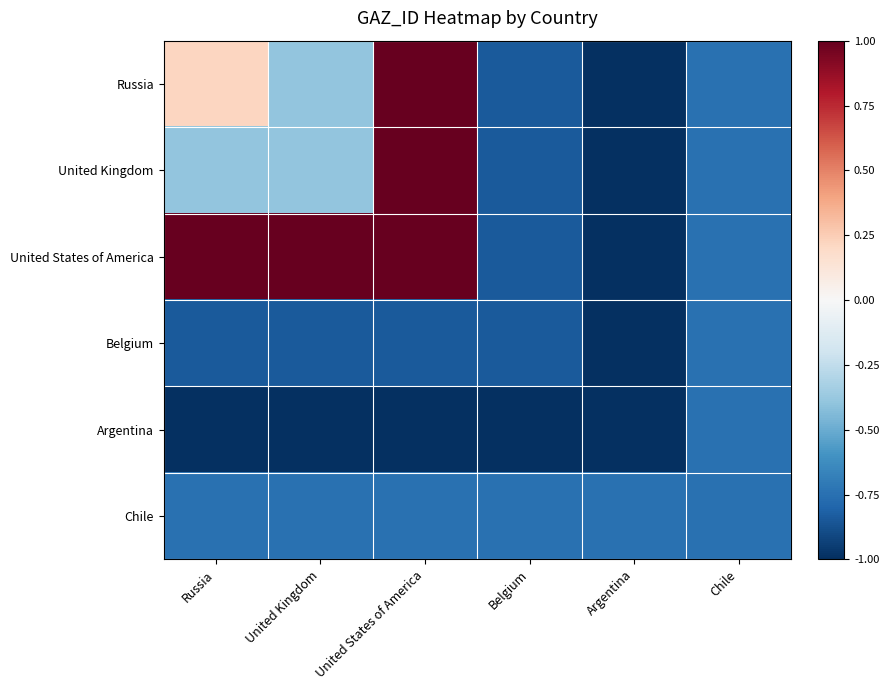

Reading left to right, transcribe all the data shown in this chart.

Russia: Russia=0.2	United Kingdom=-0.4	United States of America=1.0	Belgium=-0.8	Argentina=-1.0	Chile=-0.7
United Kingdom: Russia=-0.4	United Kingdom=-0.4	United States of America=1.0	Belgium=-0.8	Argentina=-1.0	Chile=-0.7
United States of America: Russia=1.0	United Kingdom=1.0	United States of America=1.0	Belgium=-0.8	Argentina=-1.0	Chile=-0.7
Belgium: Russia=-0.8	United Kingdom=-0.8	United States of America=-0.8	Belgium=-0.8	Argentina=-1.0	Chile=-0.7
Argentina: Russia=-1.0	United Kingdom=-1.0	United States of America=-1.0	Belgium=-1.0	Argentina=-1.0	Chile=-0.7
Chile: Russia=-0.7	United Kingdom=-0.7	United States of America=-0.7	Belgium=-0.7	Argentina=-0.7	Chile=-0.7